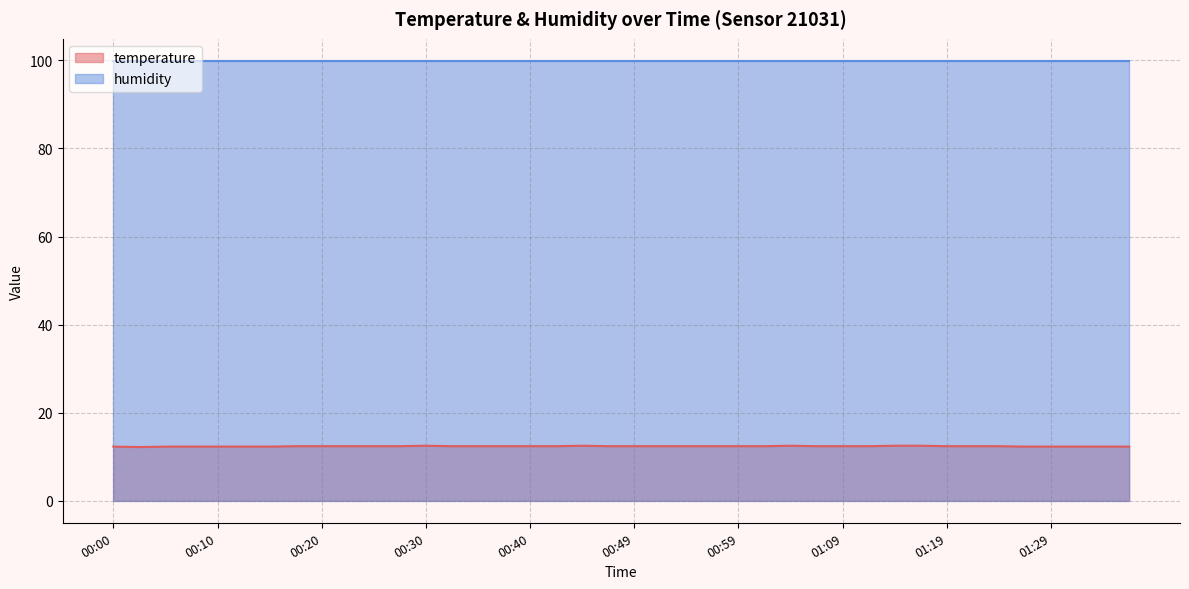

What is the sum of the values at 00:13 and 01:36?

24.6